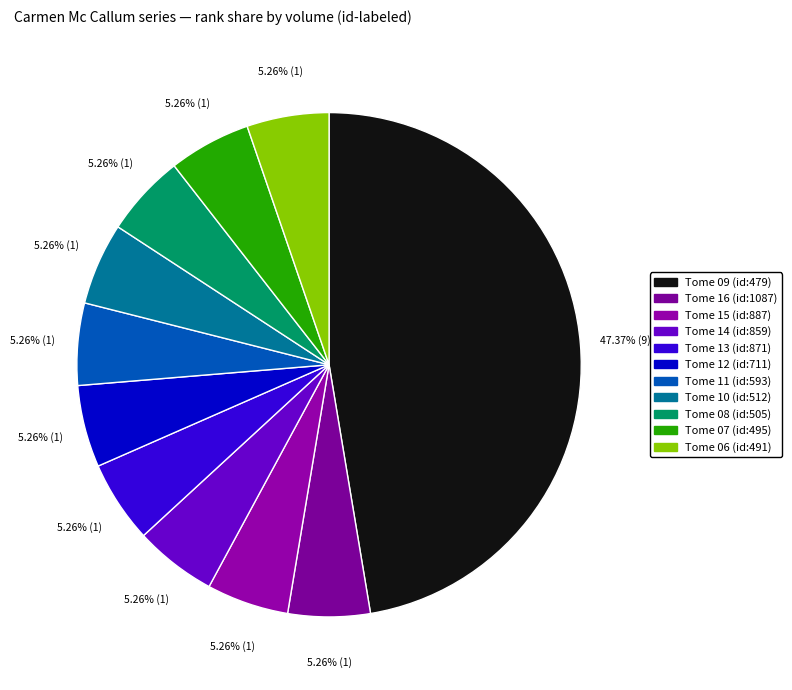

Which category has the smallest portion of the pie?

Tome 16 (id:1087)